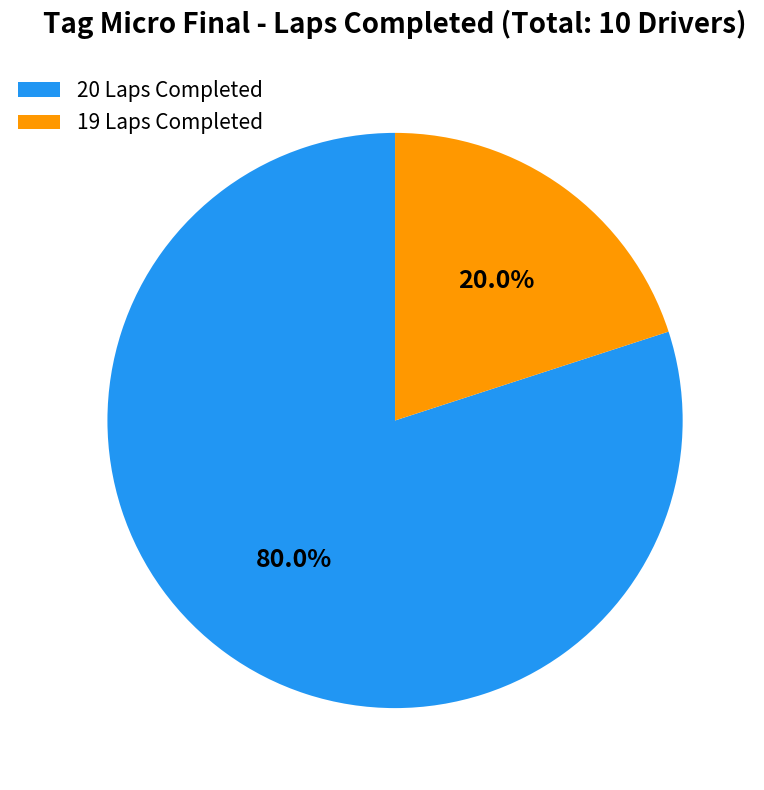

Between 20 Laps Completed and 19 Laps Completed, which is larger?

20 Laps Completed